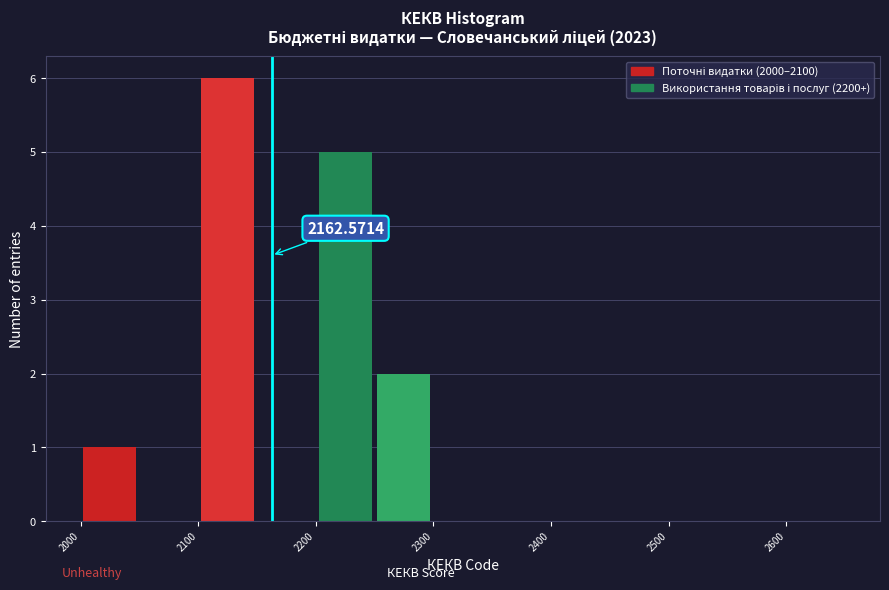

Over which range of the x-axis is the bar tallest?

2100 to 2150